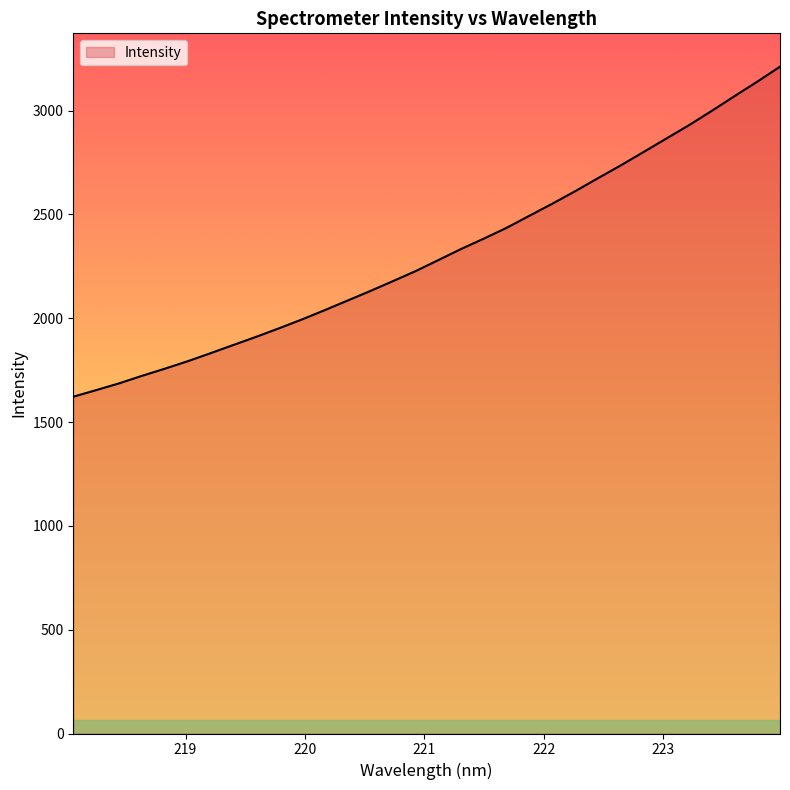

What is the difference between the maximum and minimum values?

1589.4